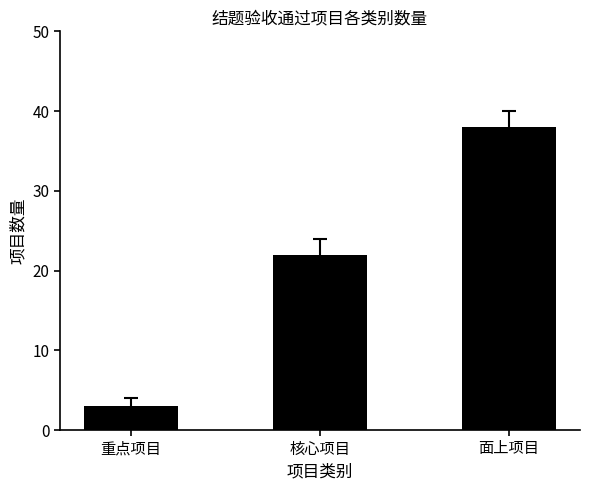

At which category does the chart reach its minimum across all series?

重点项目